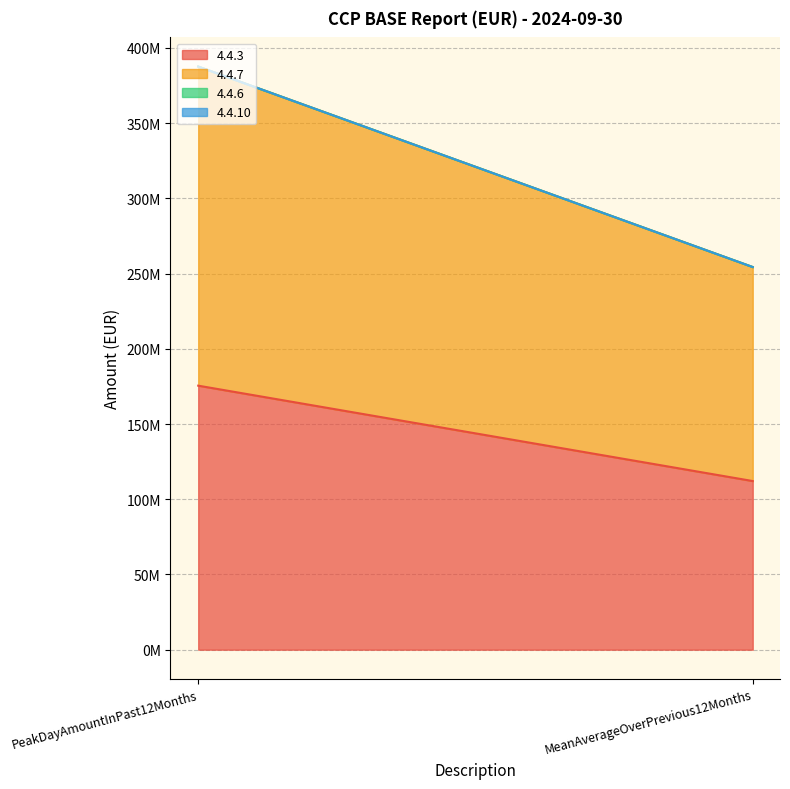

What is the label of the 1st point from the left?

PeakDayAmountInPast12Months